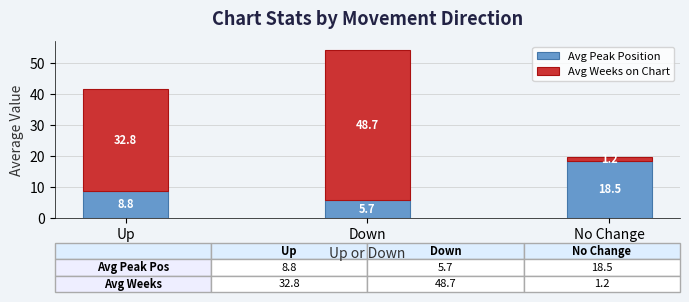

At which category is the sum across all series the highest?

Down